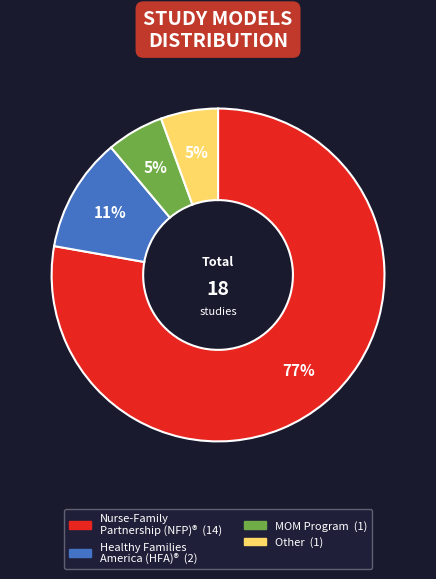

To the nearest percent, what percentage of the pie is MOM Program?

6%